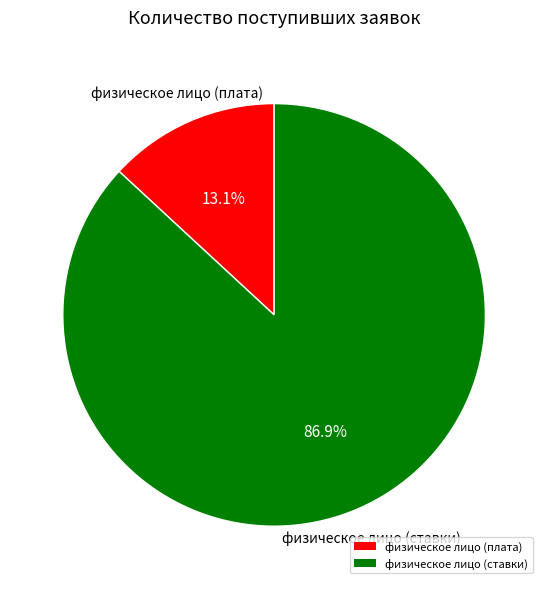

Rank the categories by value from highest to lowest.

физическое лицо (ставки), физическое лицо (плата)